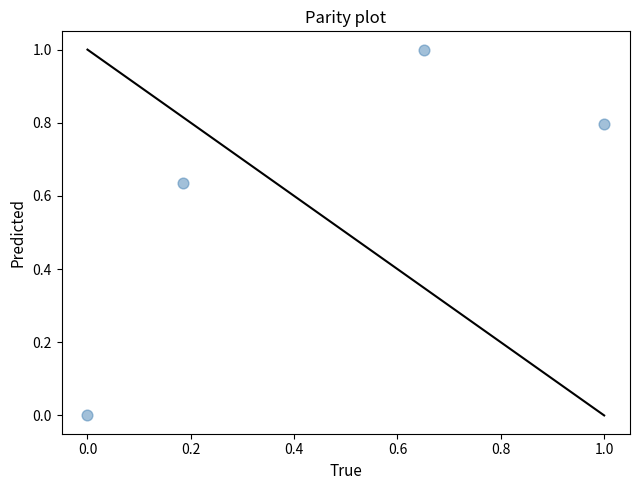

What is the range of X values (max minus min)?

1.0